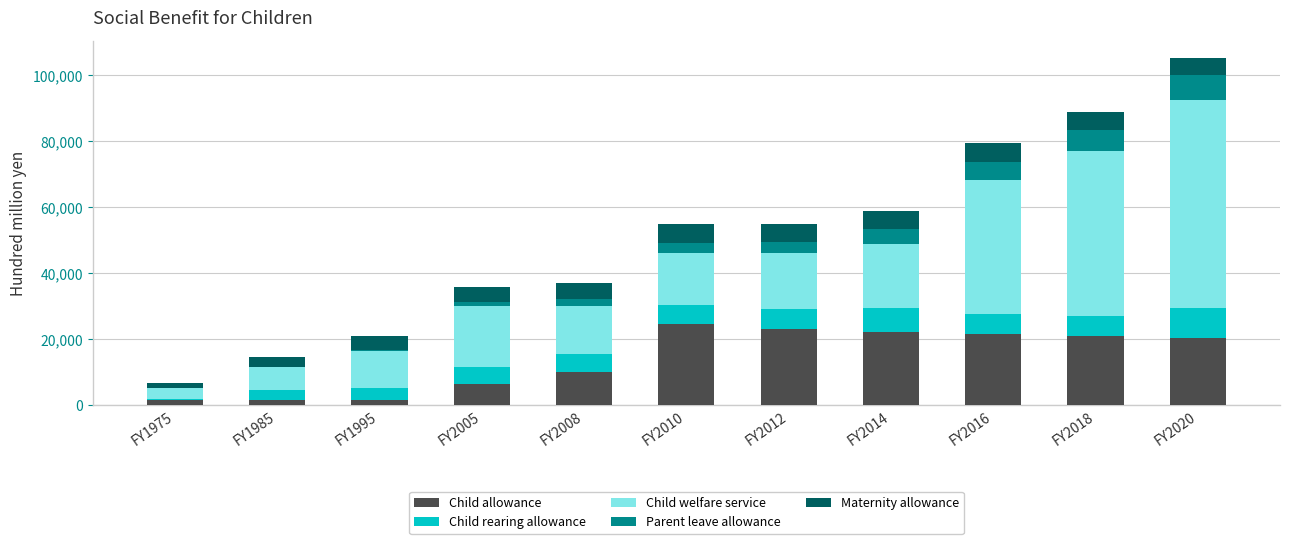

How many series are shown in this chart?

5